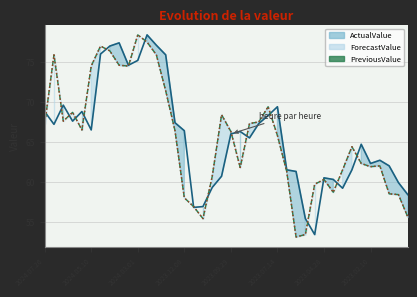

How many lines are shown in the chart?

3